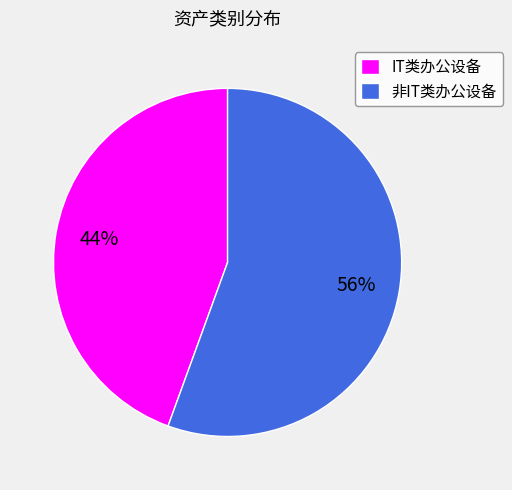

How many segments does this pie chart have?

2